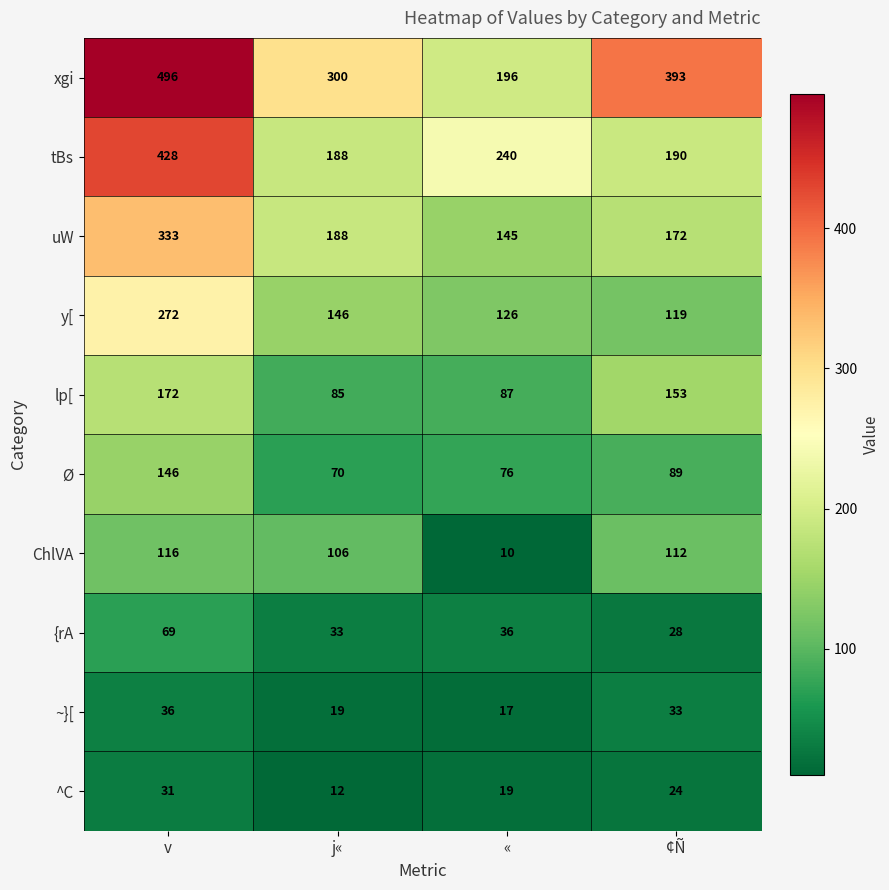

What is the greatest value displayed?

496